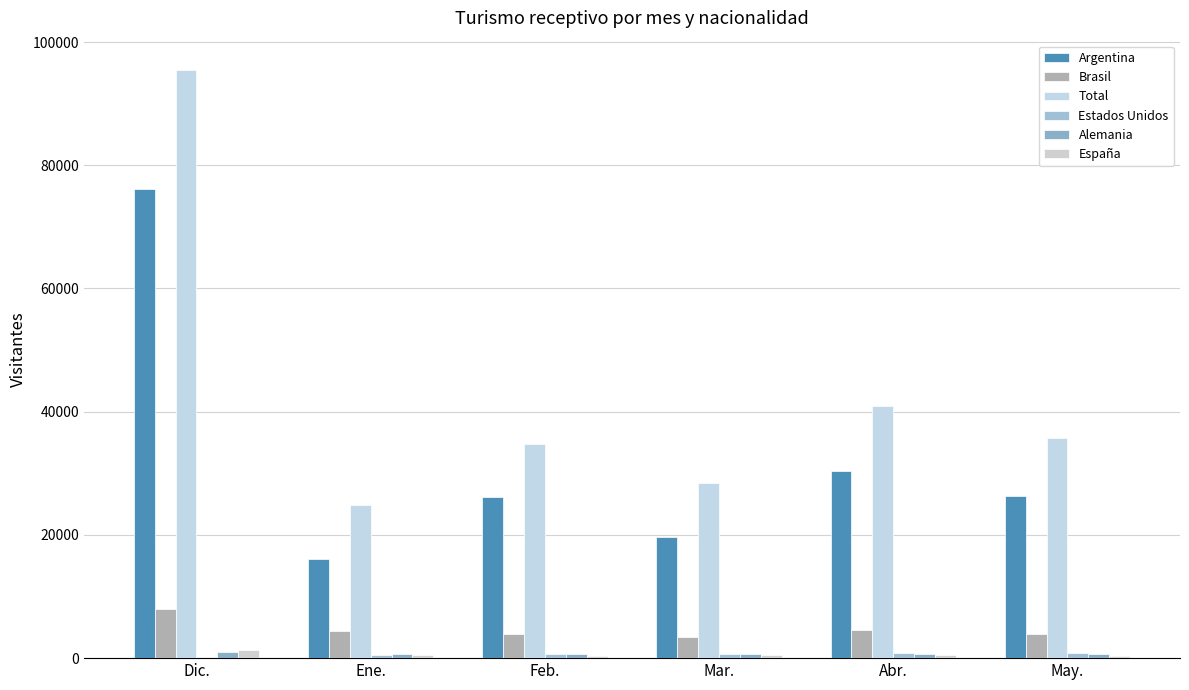

How many data points does each series have?

6